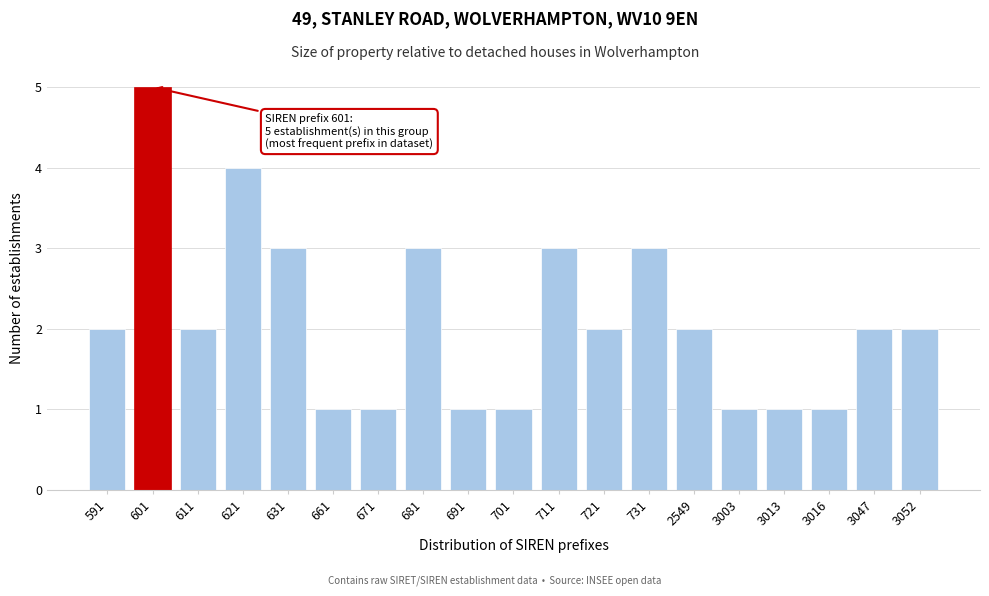

Reading right to left, what are all the values shown in this chart?

3052=2	3047=2	3016=1	3013=1	3003=1	2549=2	731=3	721=2	711=3	701=1	691=1	681=3	671=1	661=1	631=3	621=4	611=2	601=5	591=2